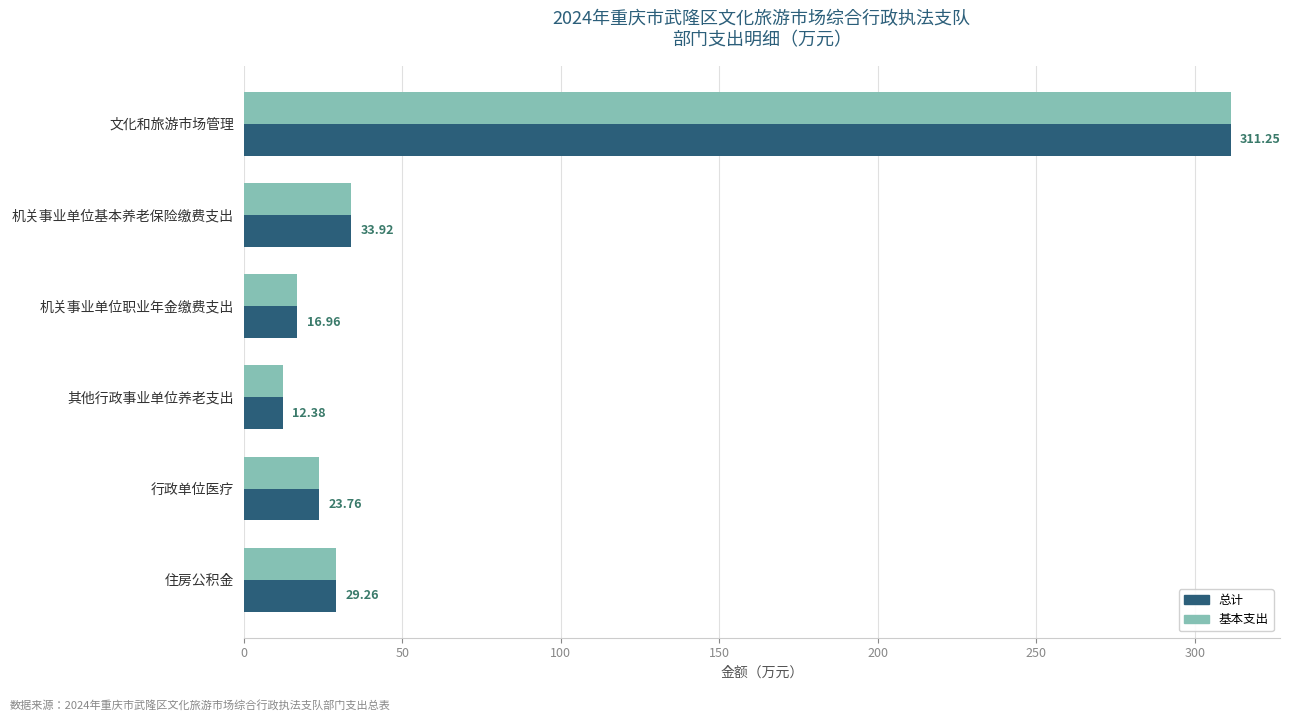

Is the value of 基本支出 at 住房公积金 greater than the value of 总计 at 机关事业单位职业年金缴费支出?

Yes